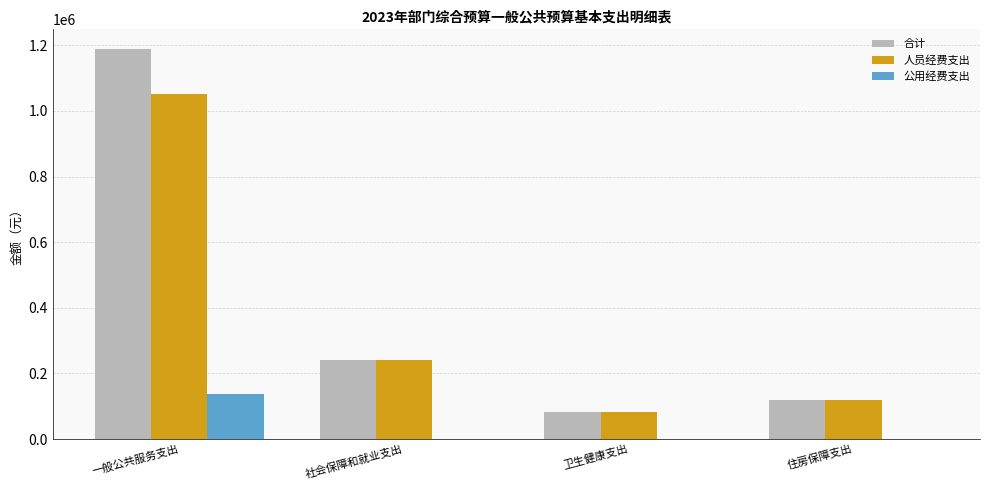

The 公用经费支出 series shows 0.0 at 社会保障和就业支出. True or false?

True